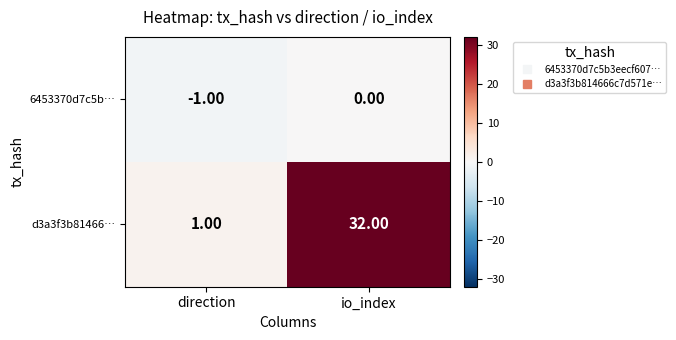

At which label does 6453370d7c5b… reach its minimum?

direction